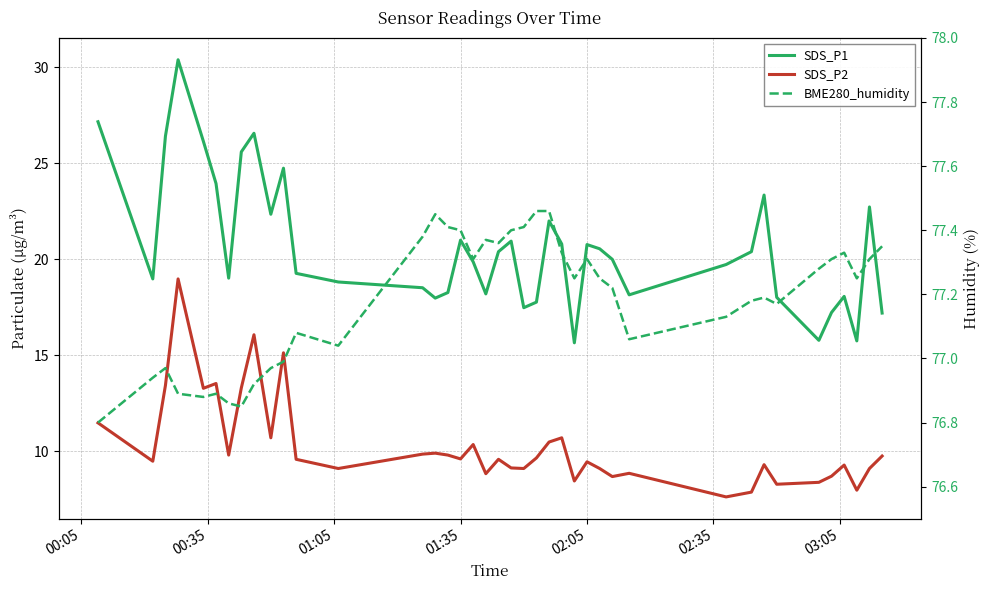

How many data points in BME280_humidity are above 77?

29